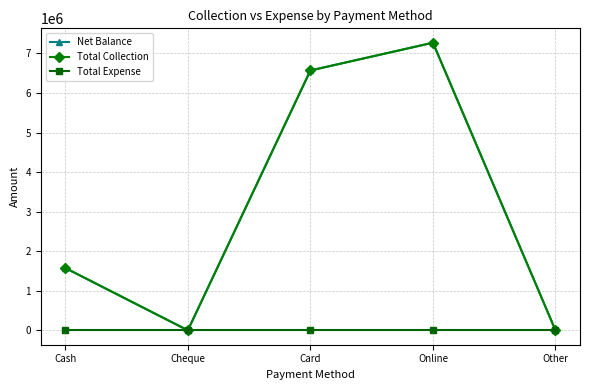

The value of Net Balance at Cheque is 4648627. True or false?

False